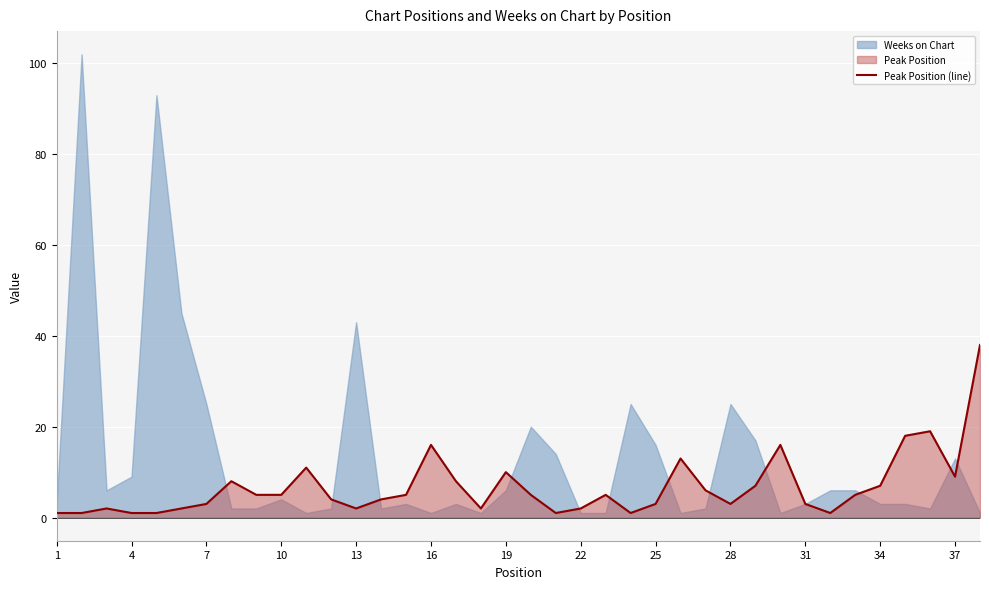

What is the maximum value for Peak Position (line)?

38